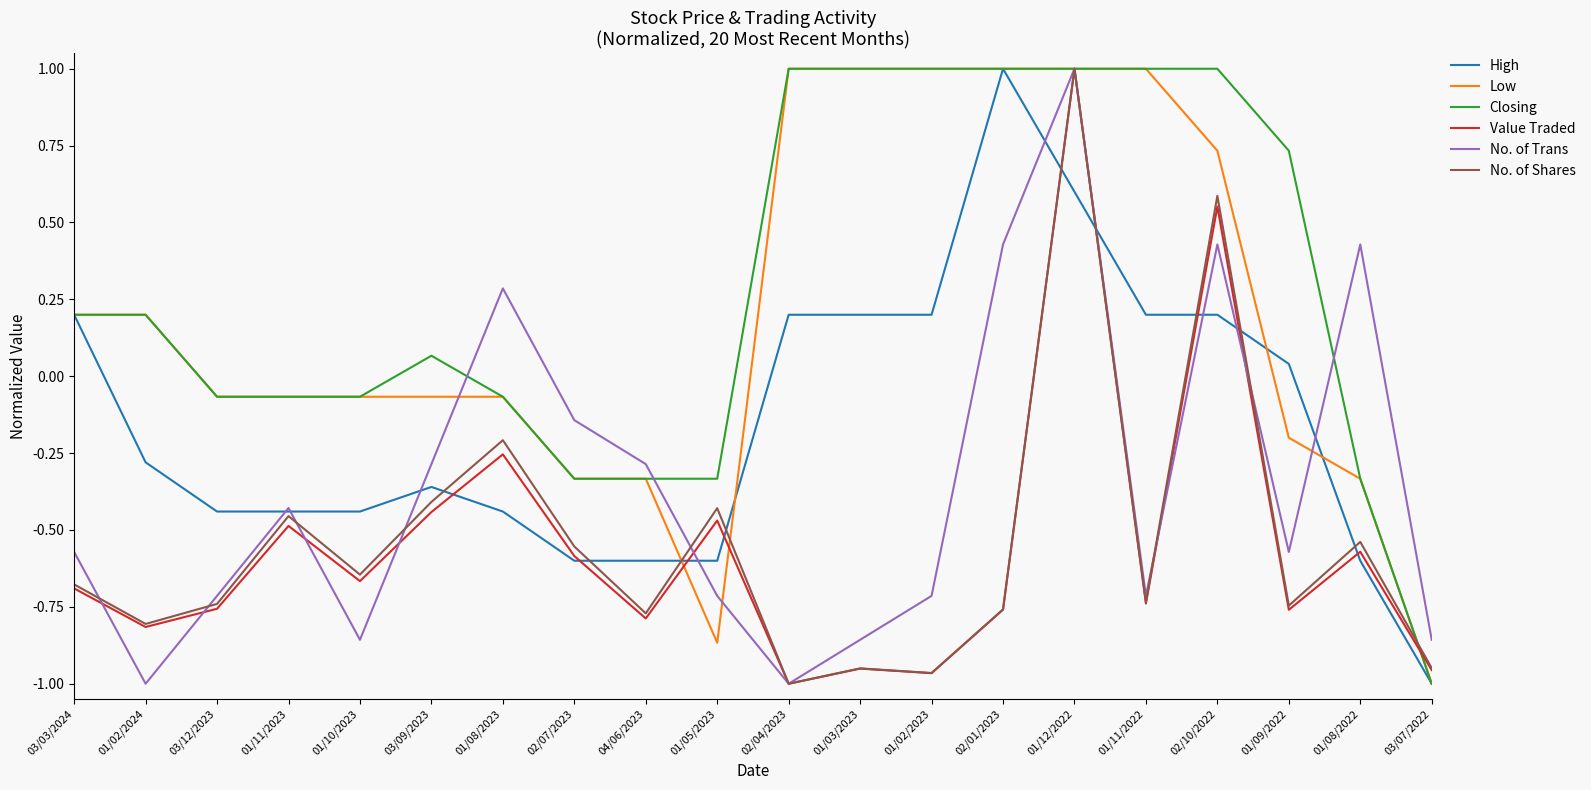

How many values in Low are above zero?

9